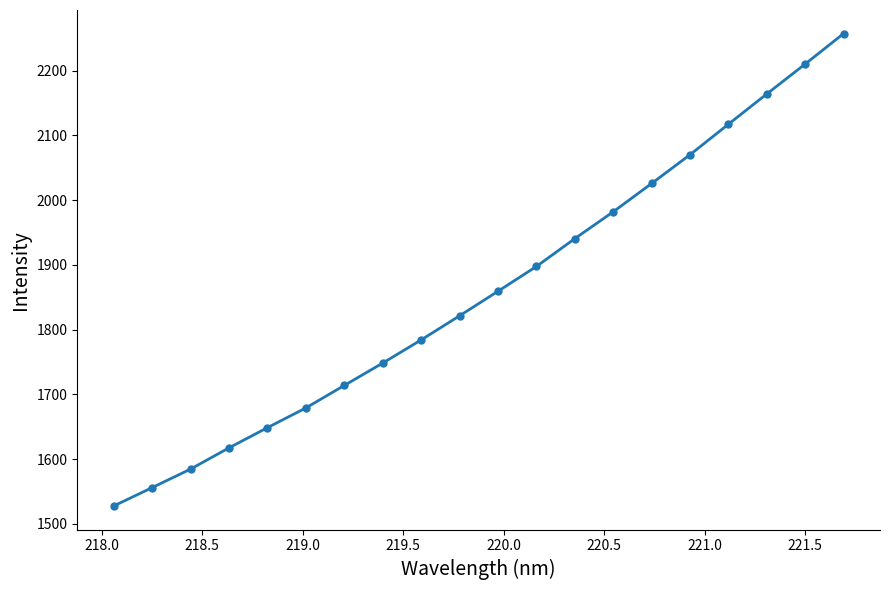

What is the smallest value displayed?

1527.6